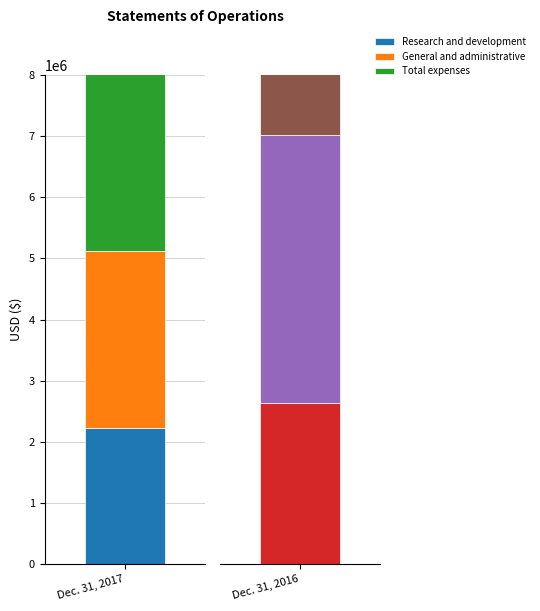

Reading left to right, what are all the values shown in this chart?

Dec. 31, 2017: Research and development=2227589	General and administrative=2891442	Total expenses=5119031
Dec. 31, 2016: Research and development=2641507	General and administrative=4380695	Total expenses=7022202